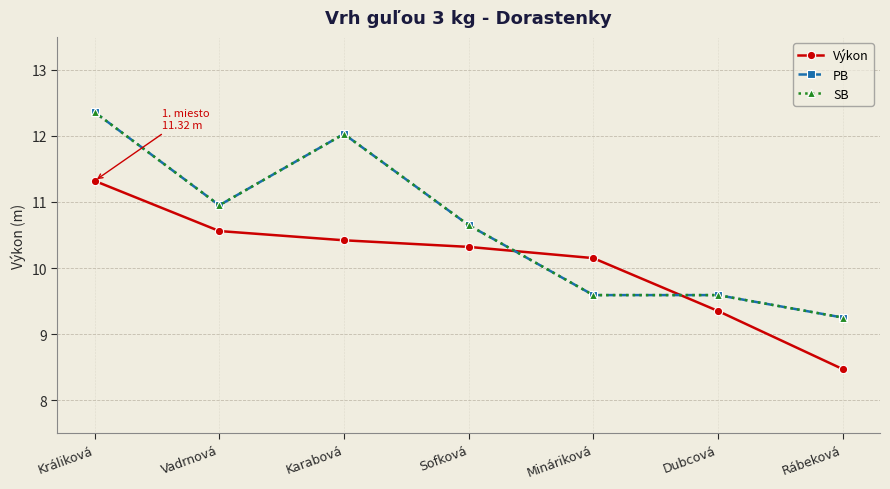

At which category does the chart reach its peak across all series?

Králiková